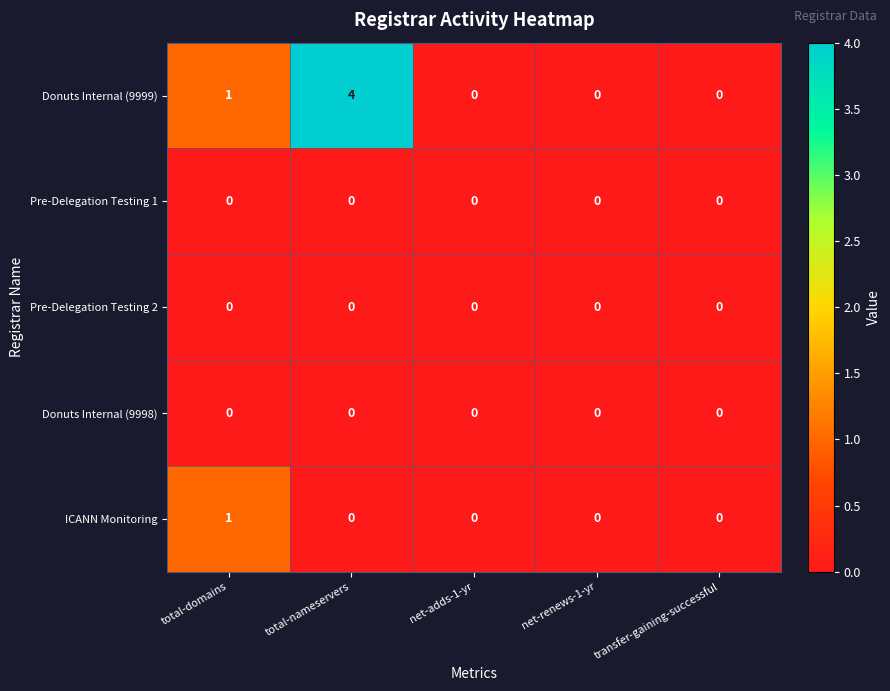

What is the greatest value displayed?

4